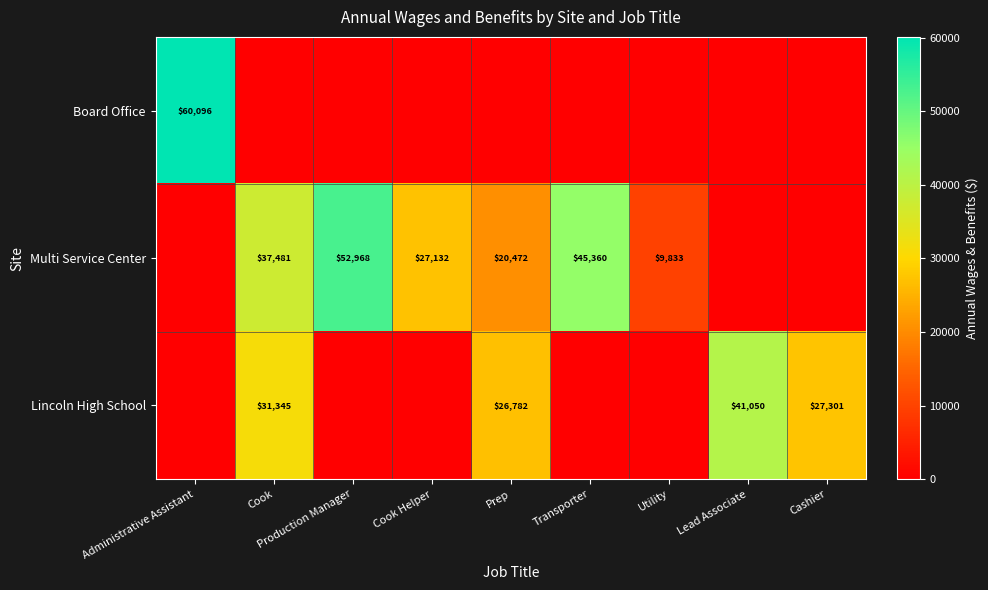

Rank the categories by Board Office value from lowest to highest.

Cook, Production Manager, Cook Helper, Prep, Transporter, Utility, Lead Associate, Cashier, Administrative Assistant